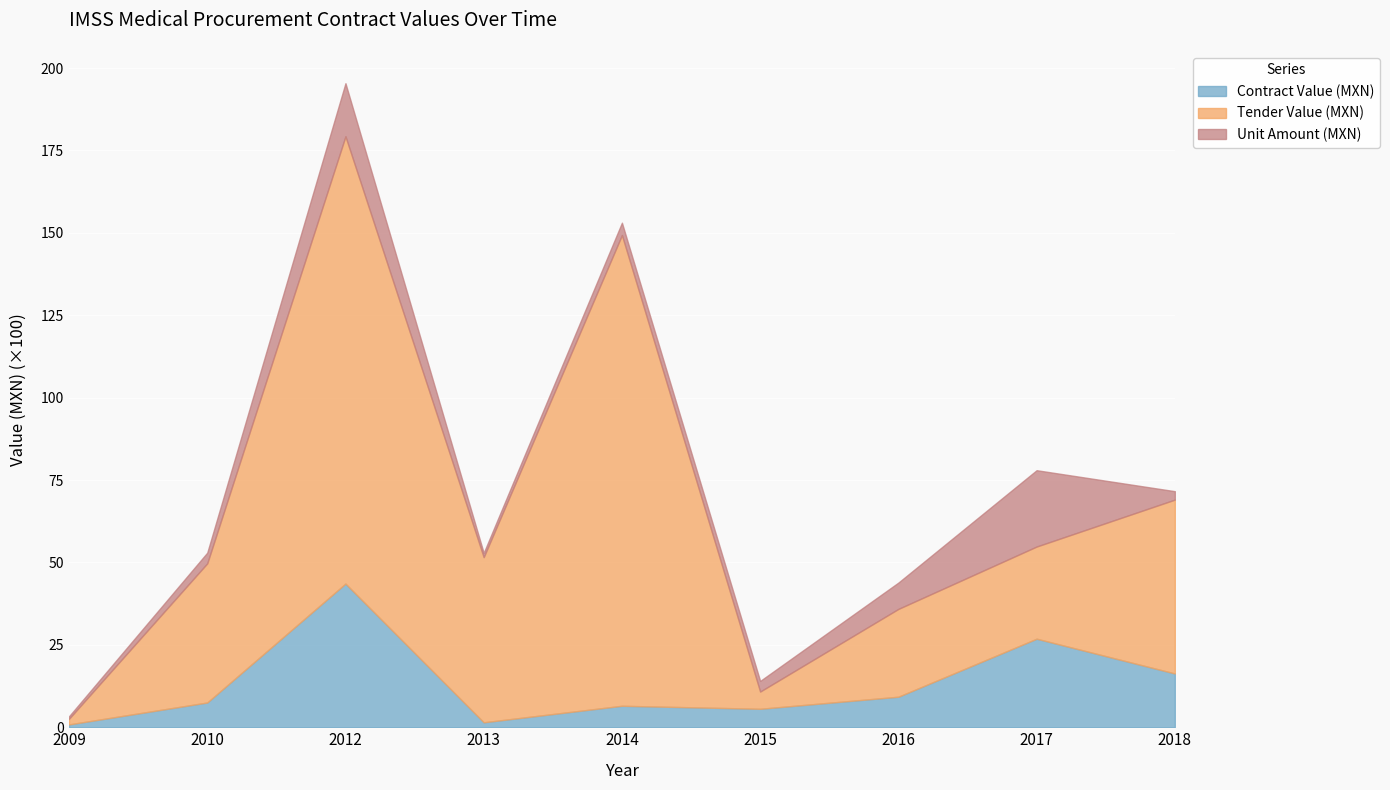

What is the maximum value for Contract Value (MXN)?

43.6